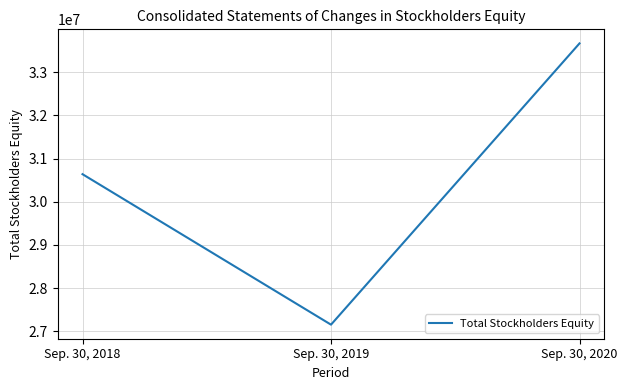

At which category does the chart reach its minimum across all series?

Sep. 30, 2019